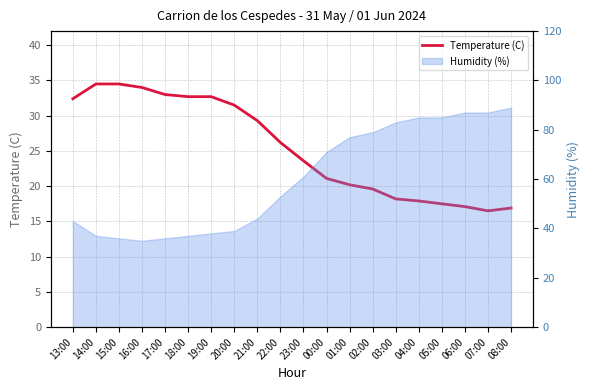

Approximately how many times larger is the value at 08:00 compared to 01:00?

0.8